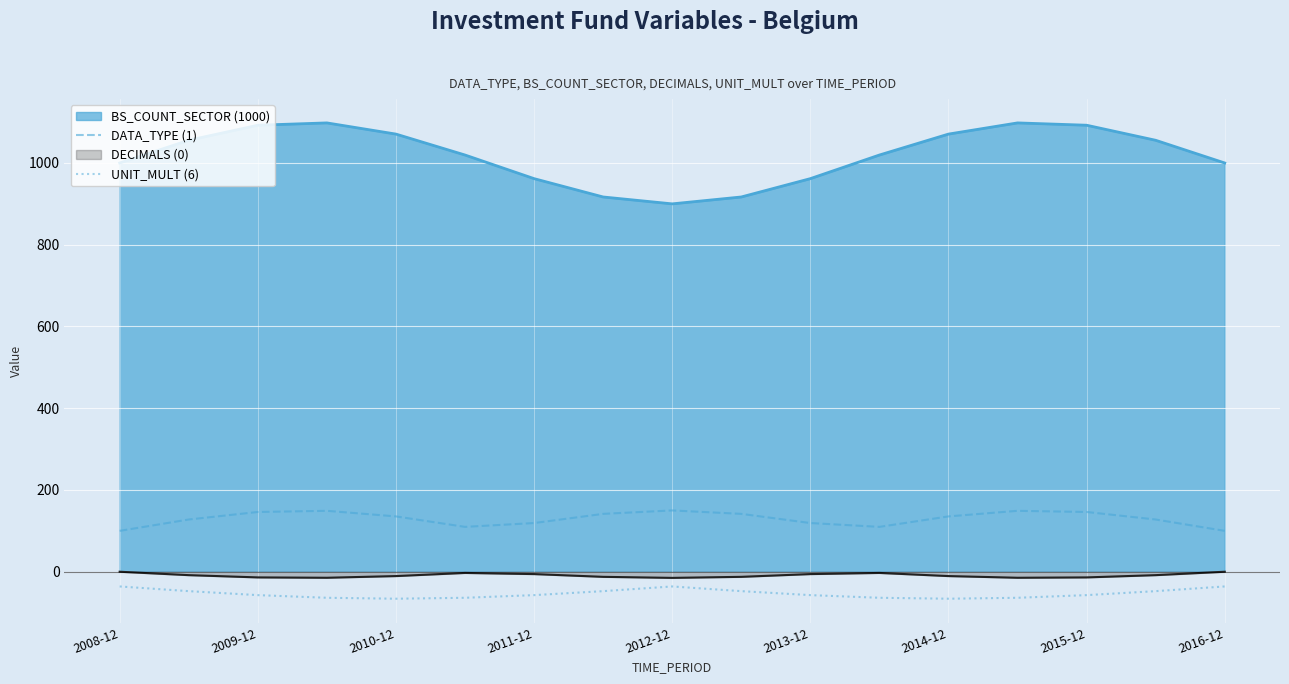

How many lines are shown in the chart?

4